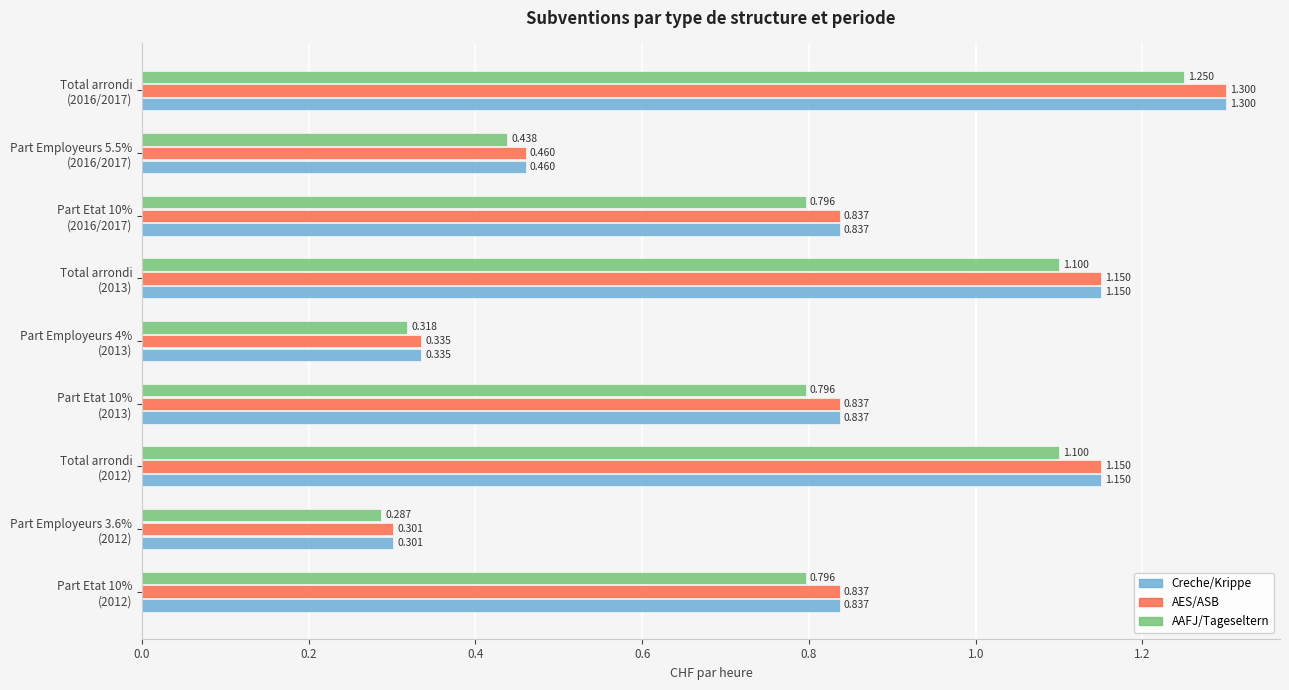

What are all the series names shown in the legend?

Creche/Krippe, AES/ASB, AAFJ/Tageseltern